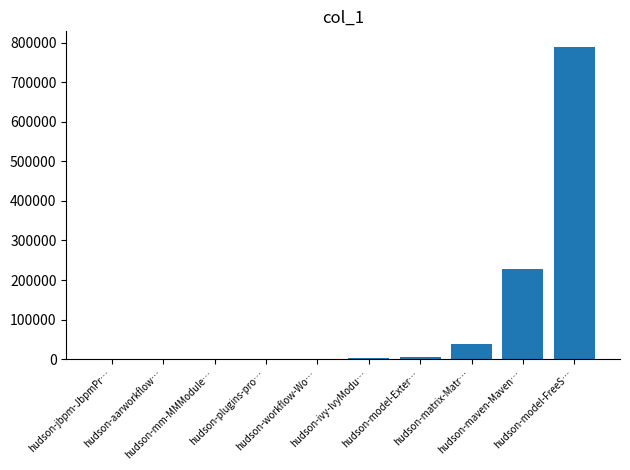

What is the sum of all values?

1062847